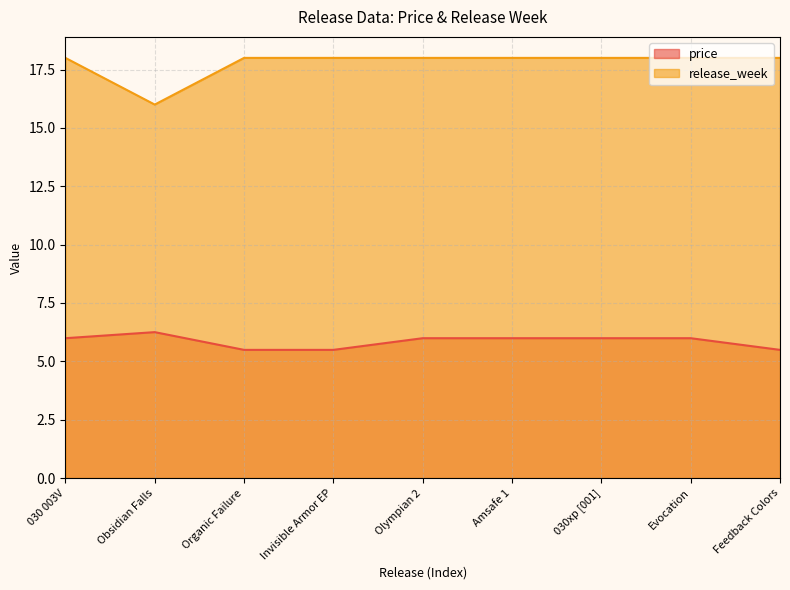

At which category does release_week reach its first local valley?

Obsidian Falls